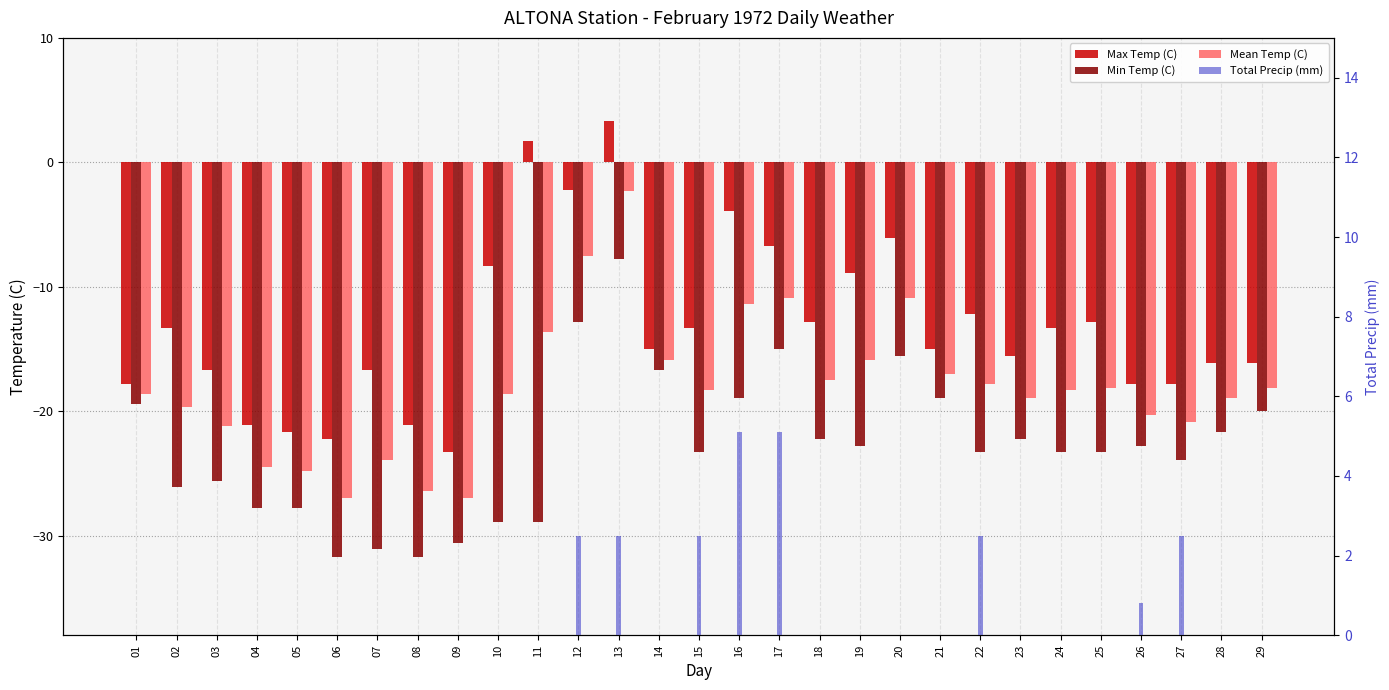

What is the sum of the Min Temp (C) values at 05 and 20?

-43.4